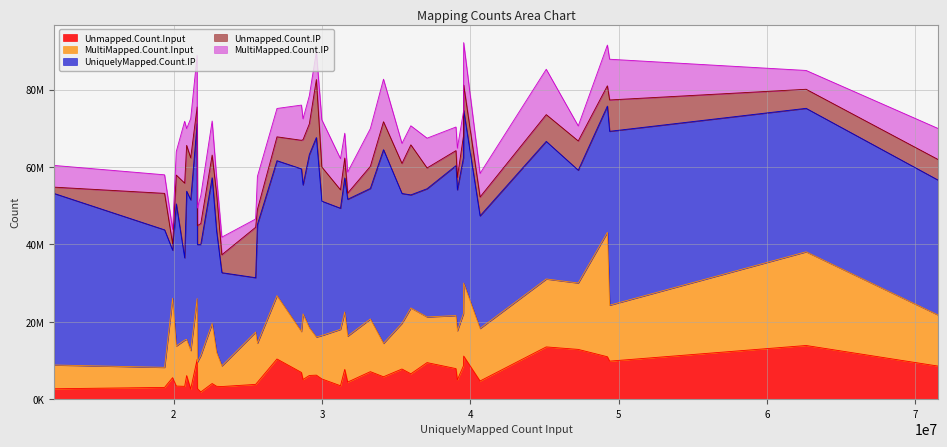

What is the spread (max minus min) of values at 19?

27768520